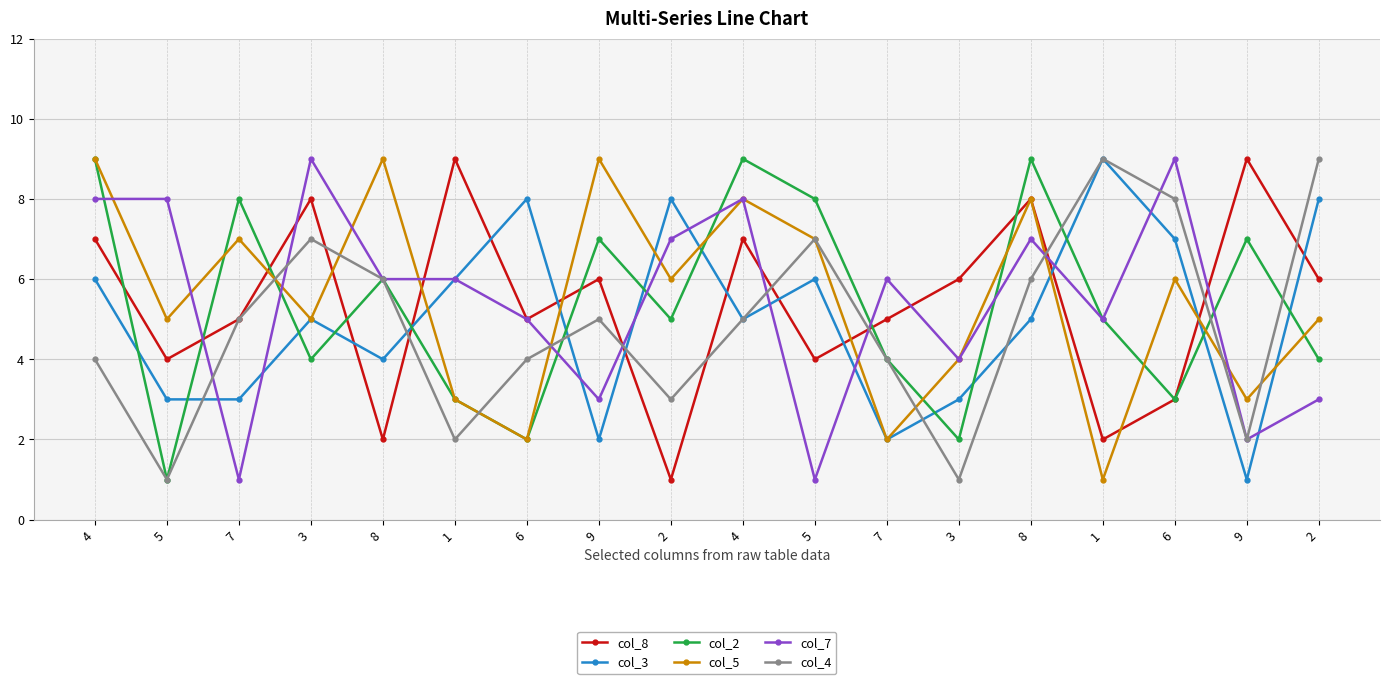

Does the chart have visible grid lines?

Yes